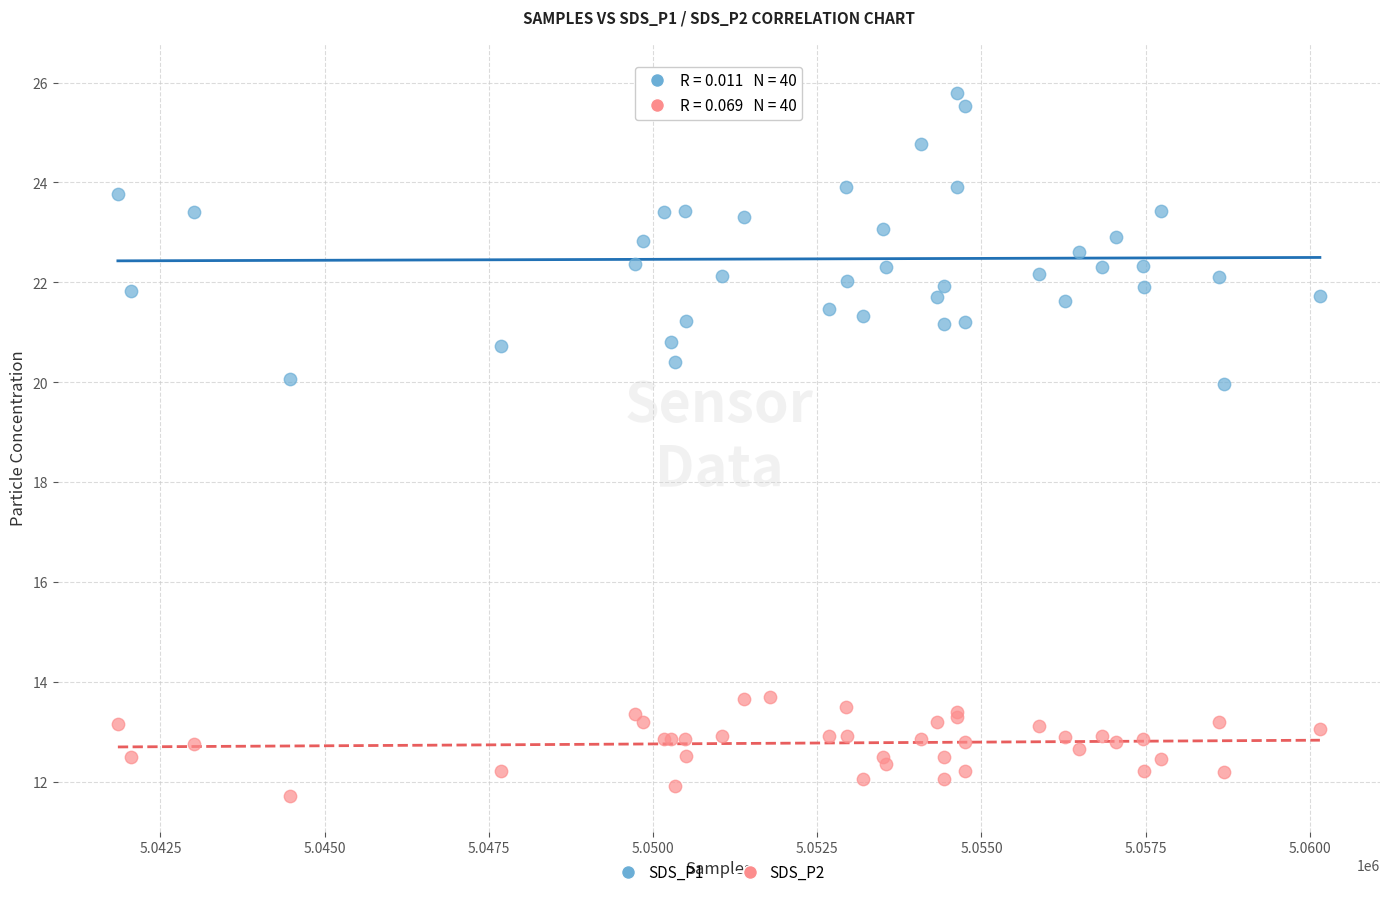

Which series contains the lowest Y value?

SDS_P2